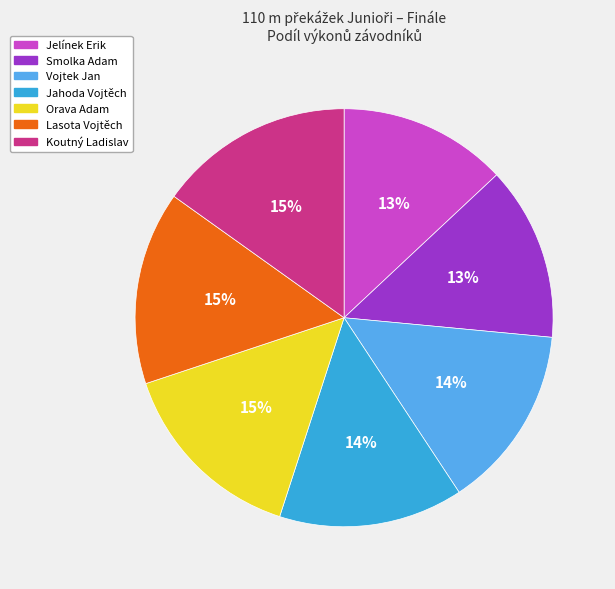

What percentage do Smolka Adam and Jahoda Vojtěch together represent?

27.7%